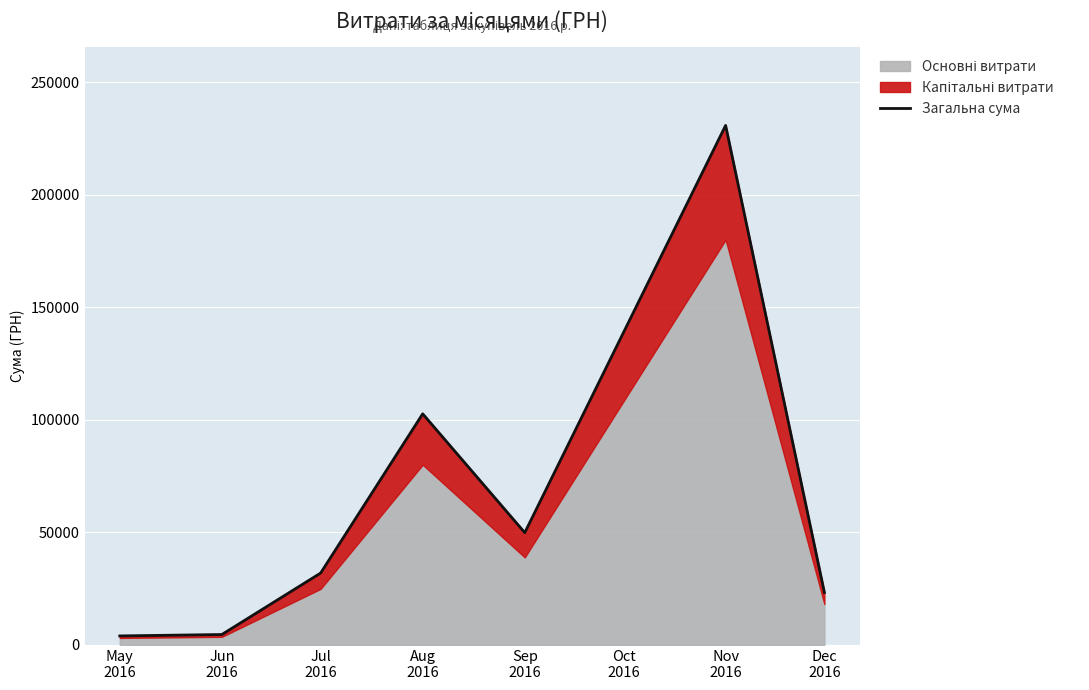

Does the chart display data point markers on the line(s)?

No